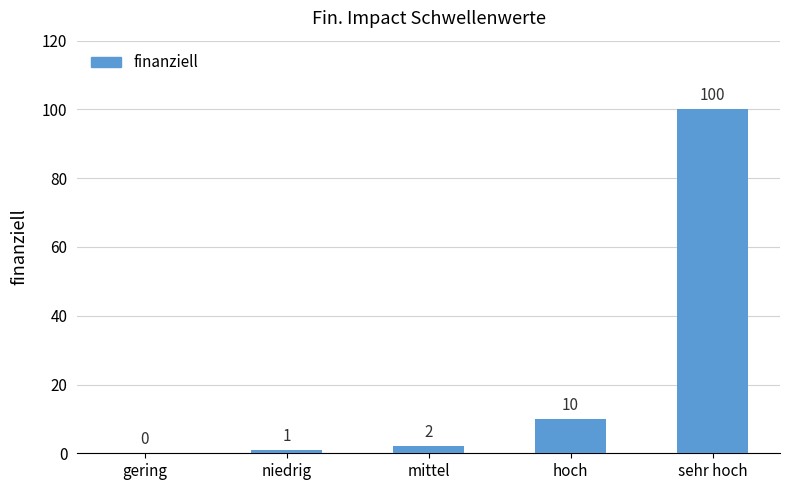

What is the sum of all values?

113